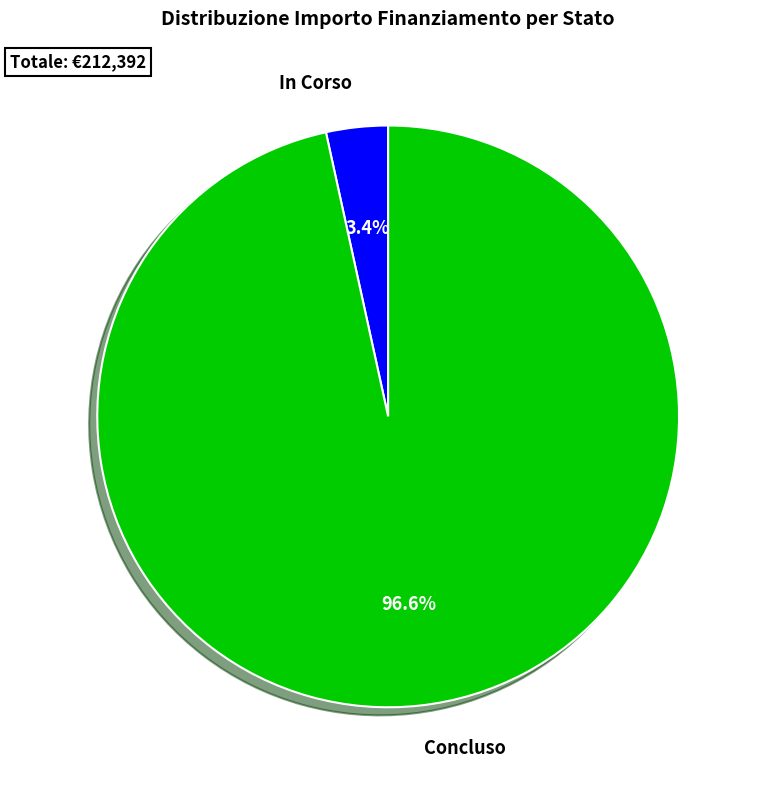

What portion of the pie excludes Concluso?

3.4%